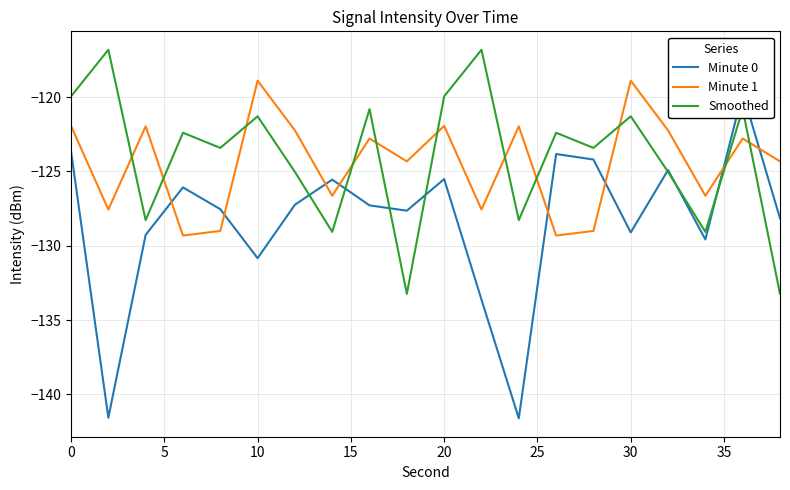

What is the difference between the maximum and minimum values in the Minute 0 series?

21.9